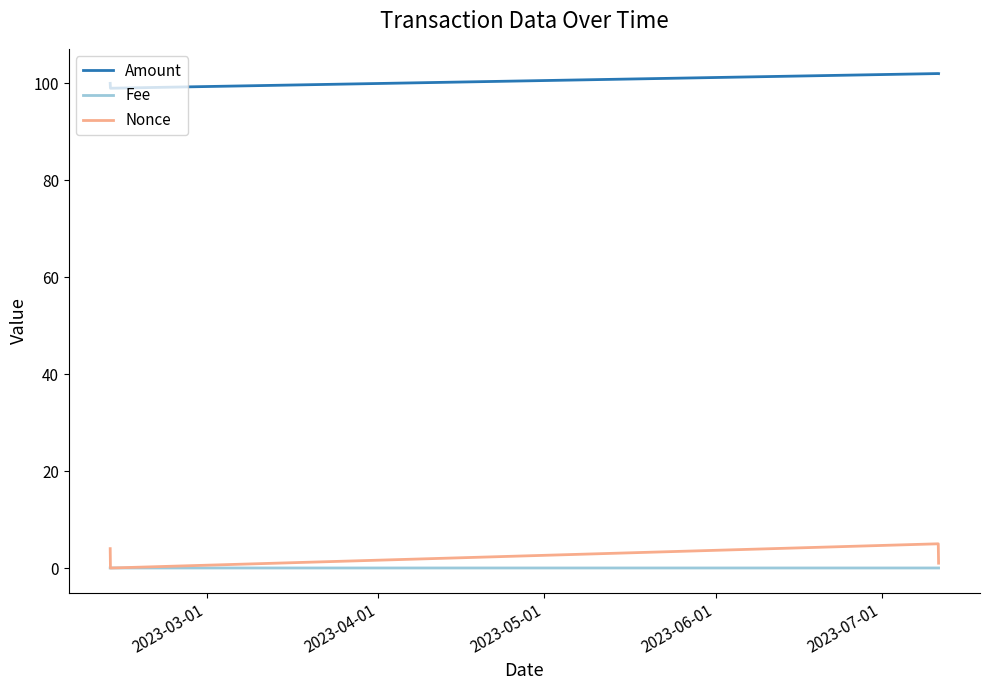

Which series has the largest total across all categories?

Amount